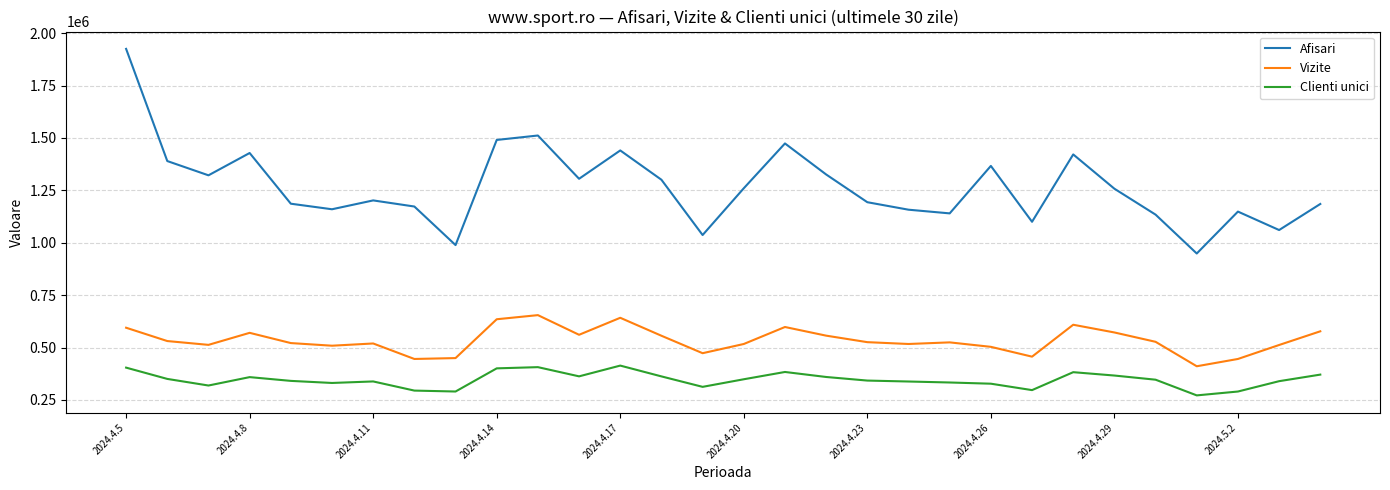

True or false: Clienti unici and Afisari cross at least once.

False